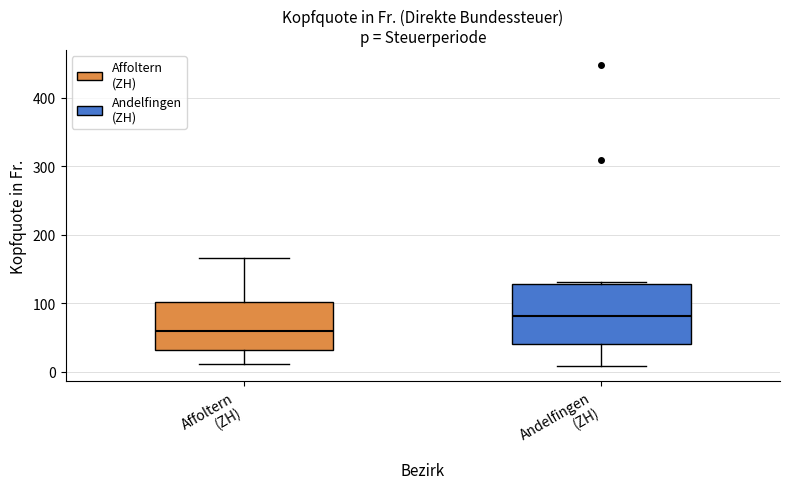

Reading left to right, transcribe this box plot: for each box, give where its median line is, the range the box spans, and where its two whiskers end, as read against the y-axis. The values are not printed on the chart, so give them approximately, as read against the axis.

Affoltern (ZH): median 60, box 30 to 100, whiskers 10 to 170
Andelfingen (ZH): median 80, box 40 to 130, whiskers 10 to 130